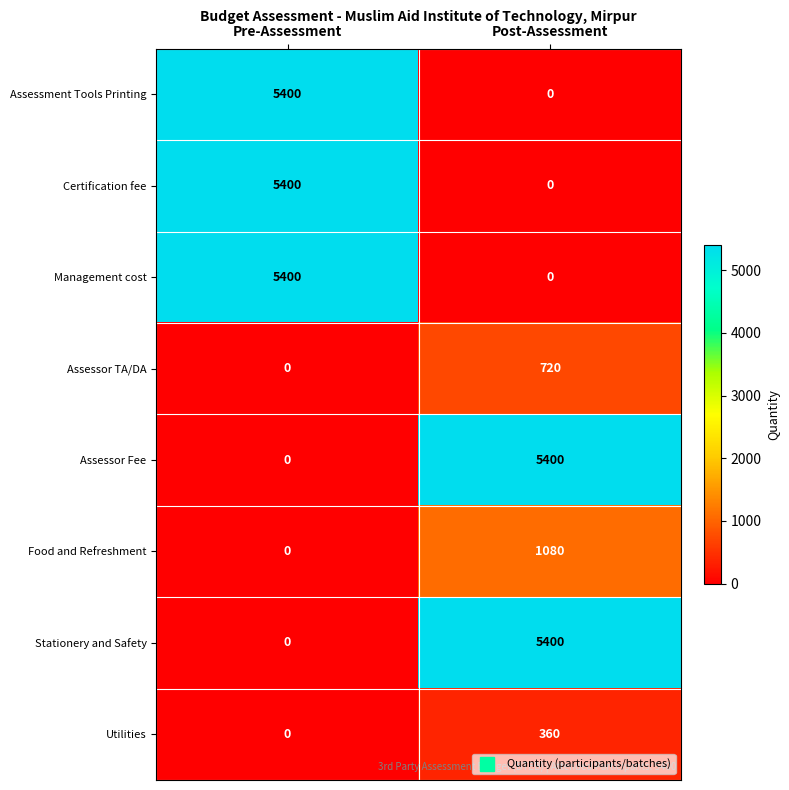

What is the total value across all series at Post-Assessment?

12960